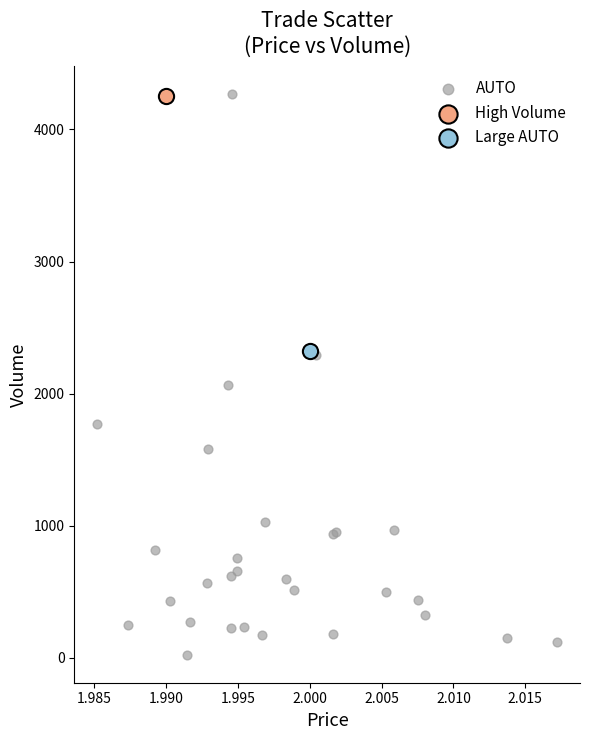

What are all the series names shown in the legend?

AUTO, High Volume, Large AUTO